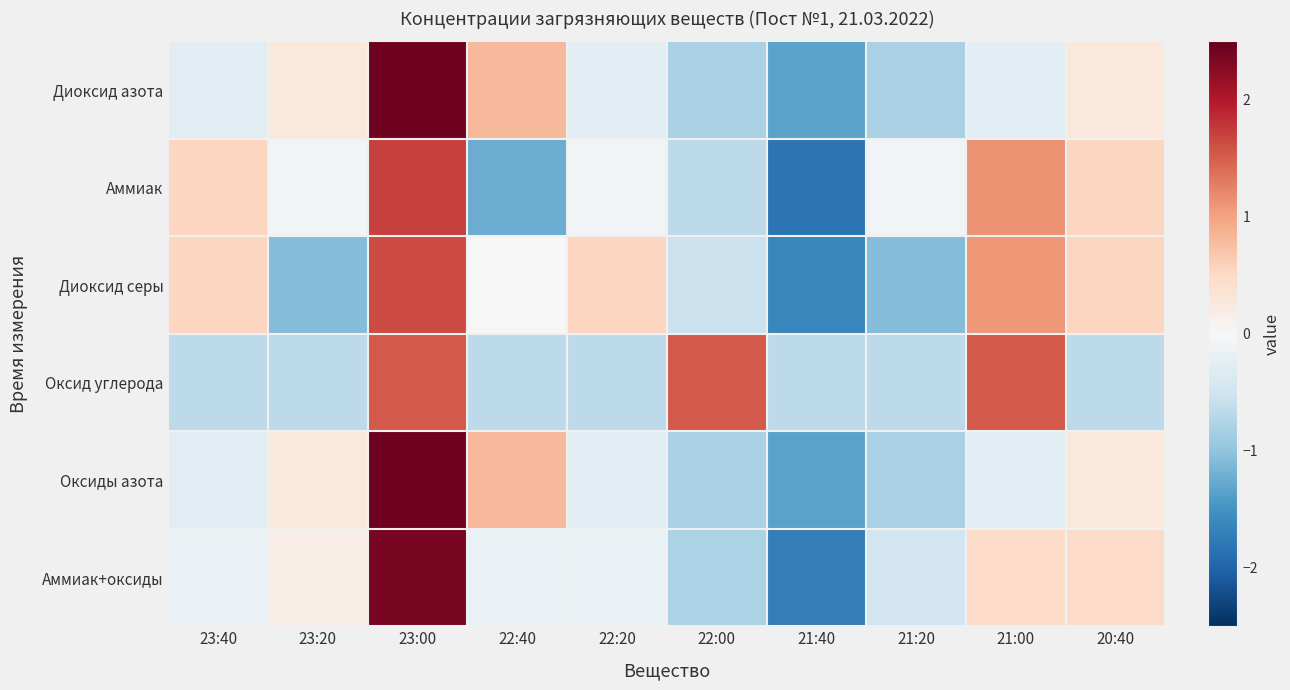

Between 22:00 and 21:00, which series saw the biggest shift?

Аммиак